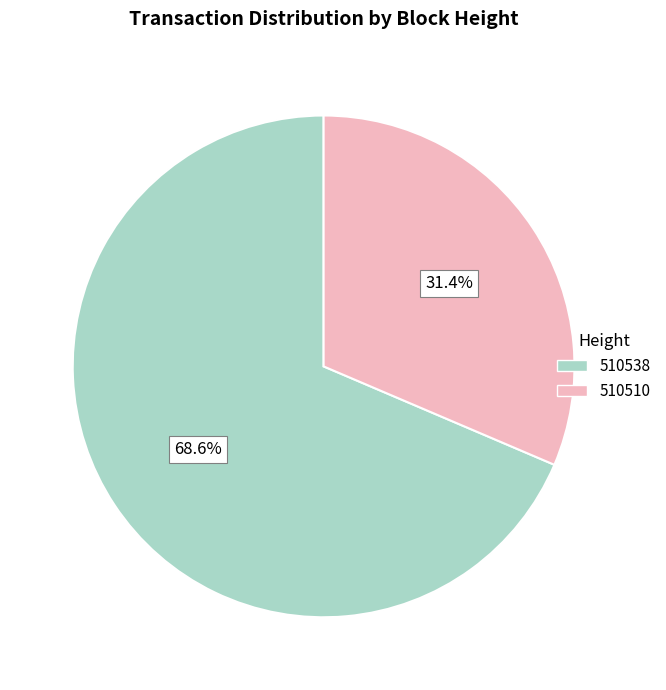

To the nearest percent, what percentage of the pie is 510510?

31%